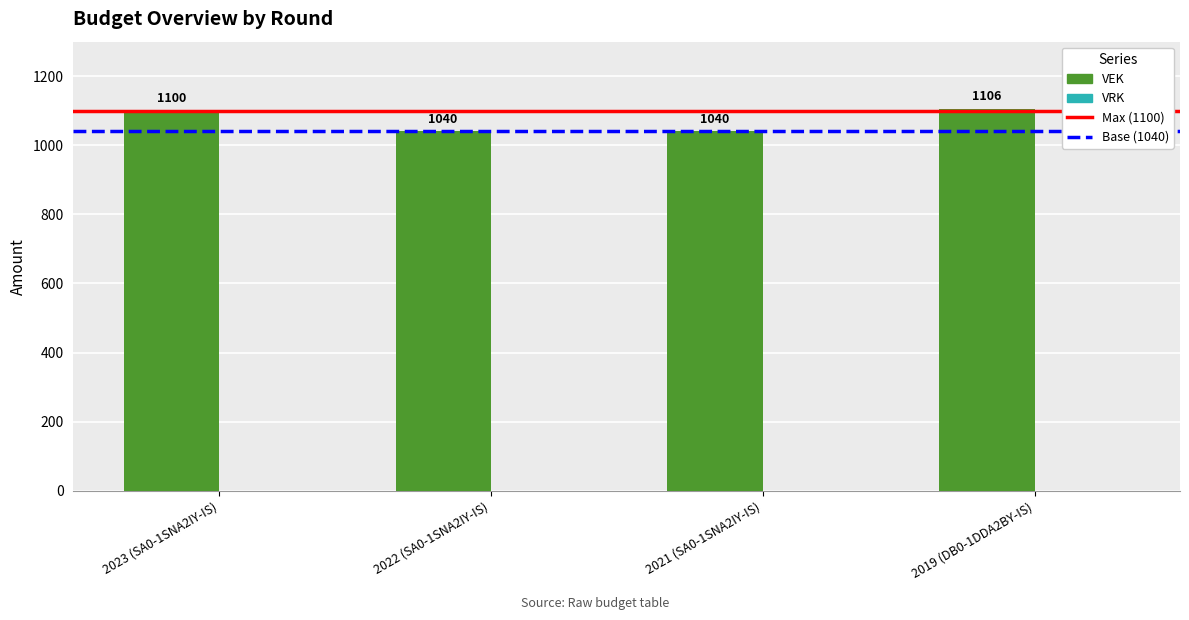

What is the label of the 2nd bar from the left?

2022 (SA0-1SNA2IY-IS)